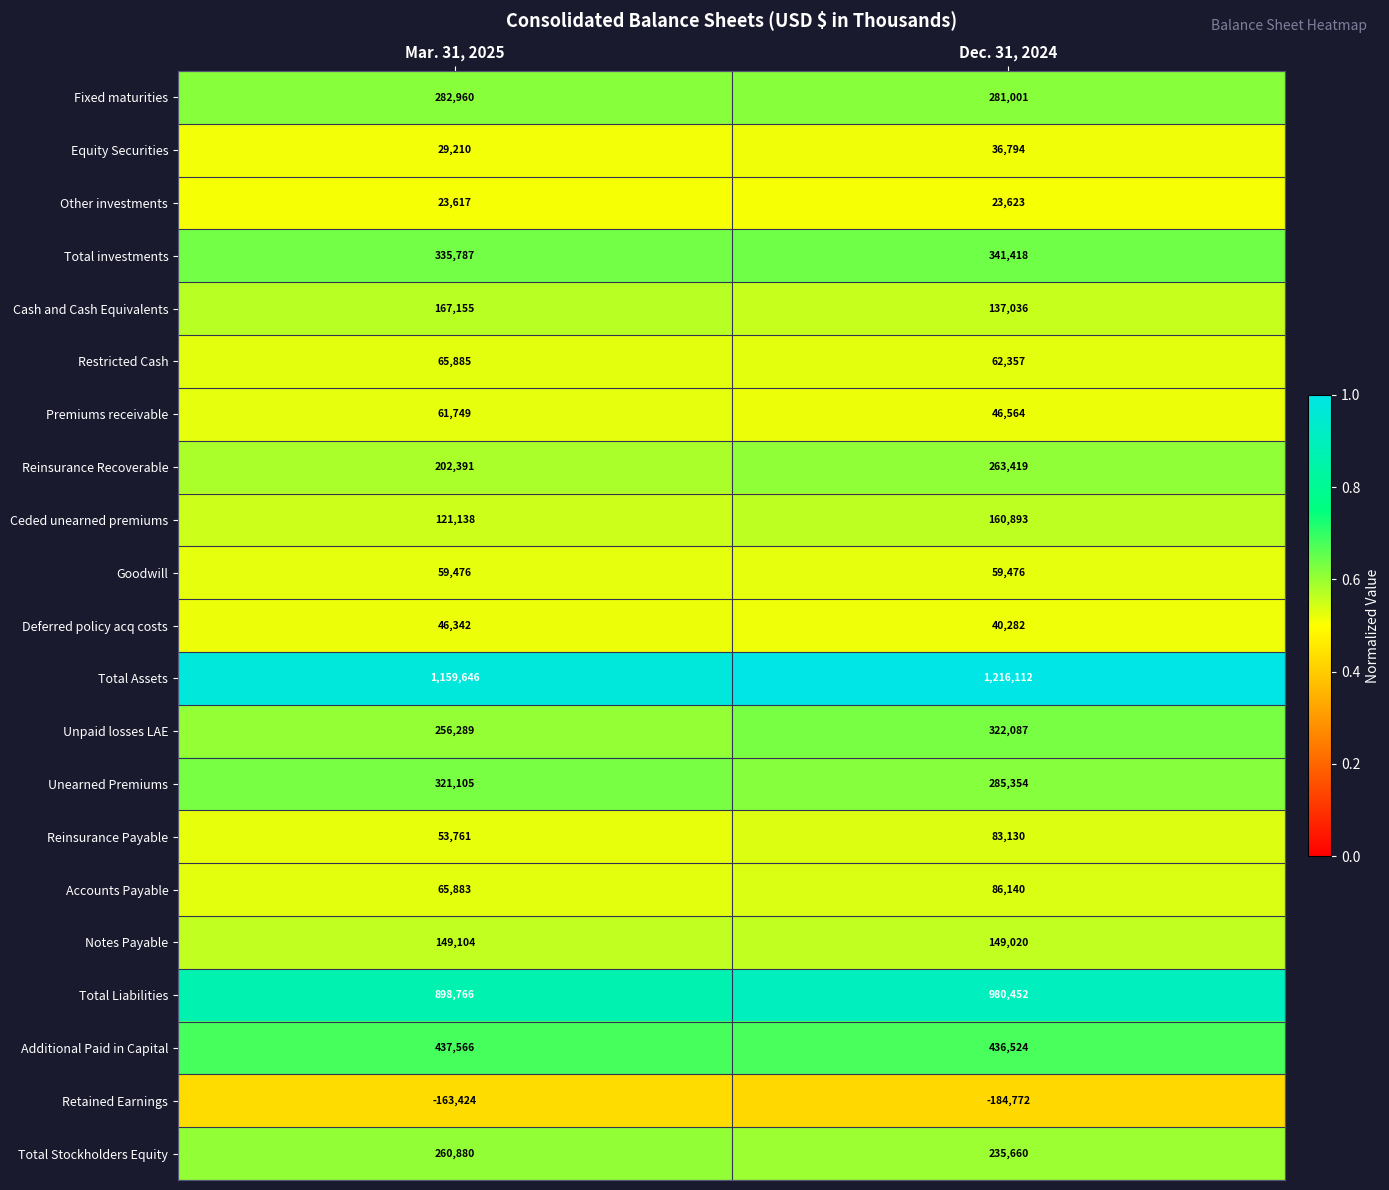

How many categories are shown in the chart?

2